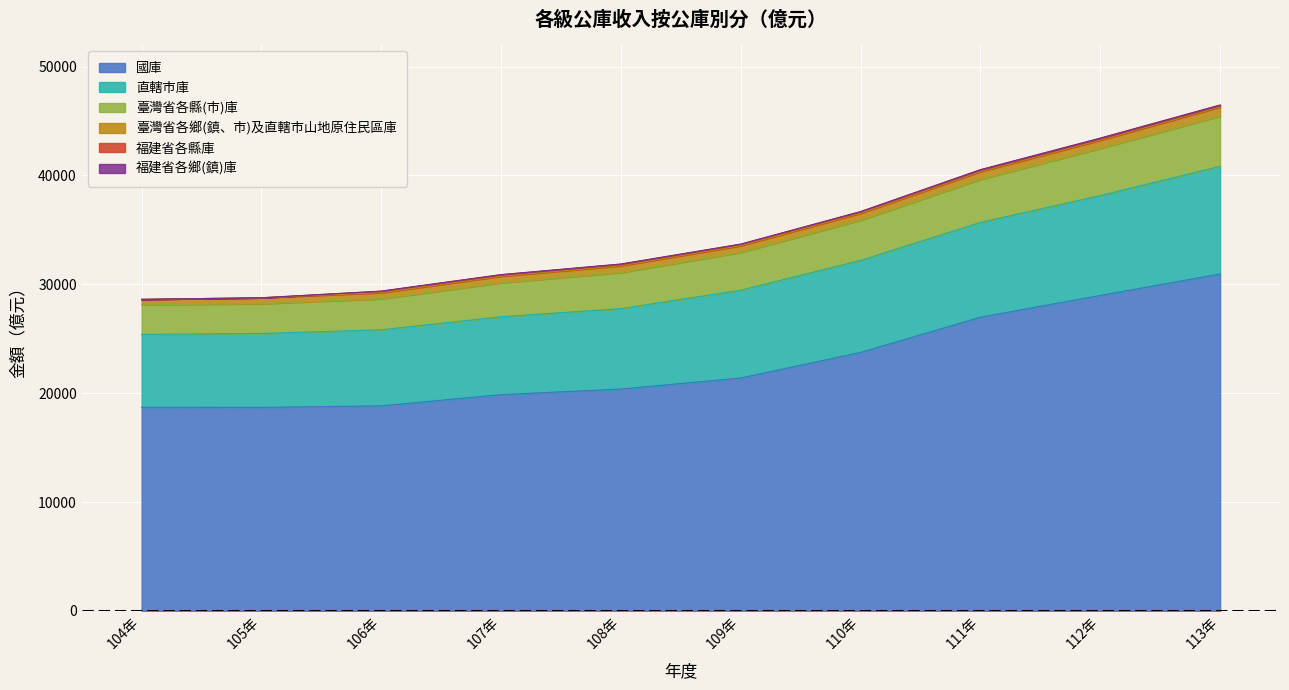

List the labels in order of 國庫 value, smallest first.

105年, 104年, 106年, 107年, 108年, 109年, 110年, 111年, 112年, 113年